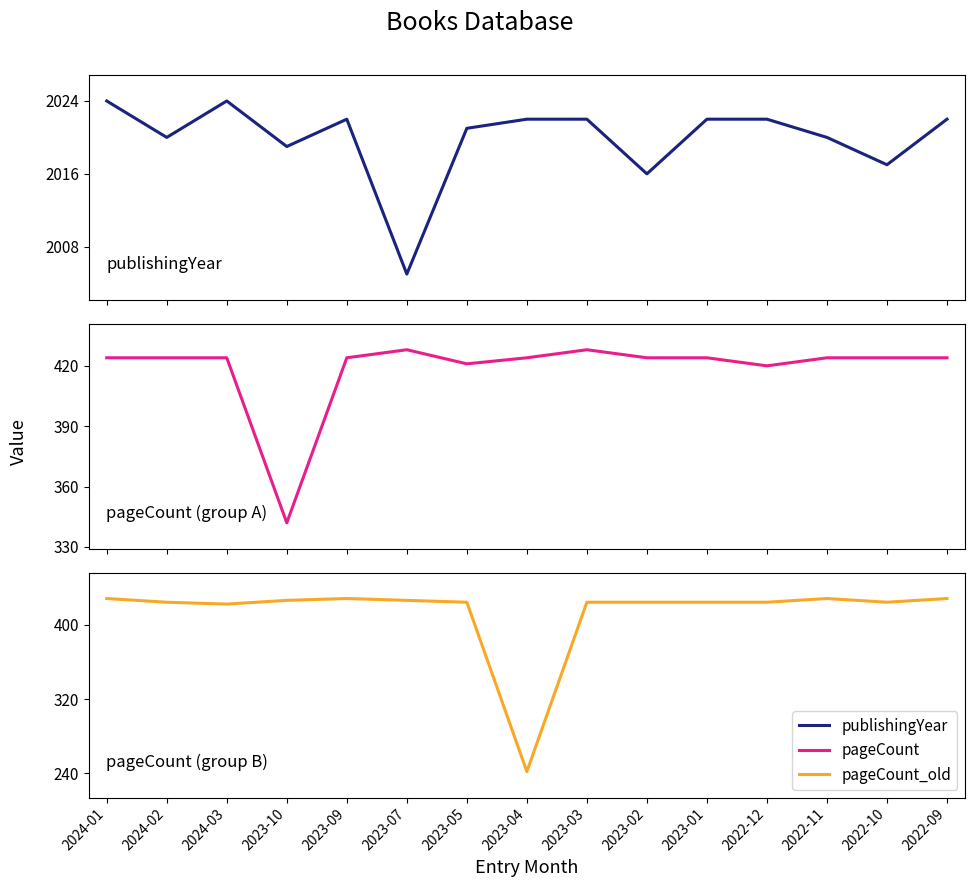

What is the average value of the pageCount_old series?

413